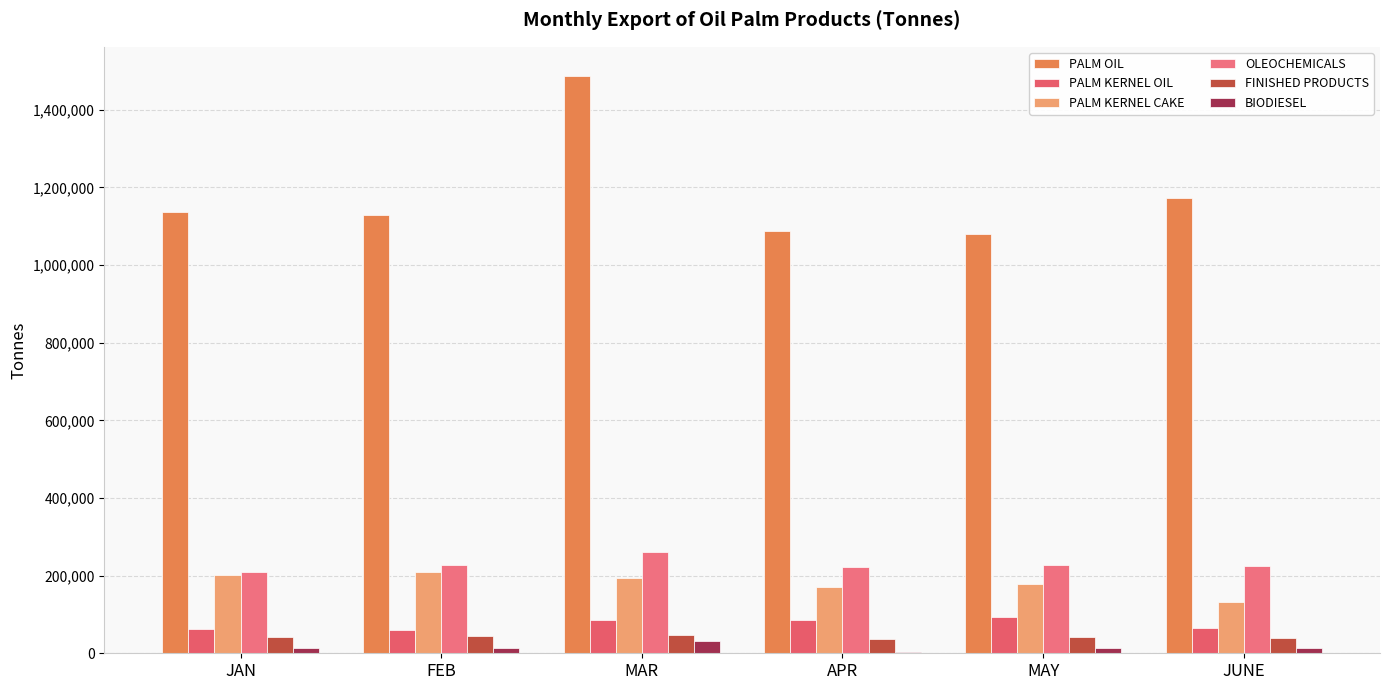

Count the number of data series in this chart.

6